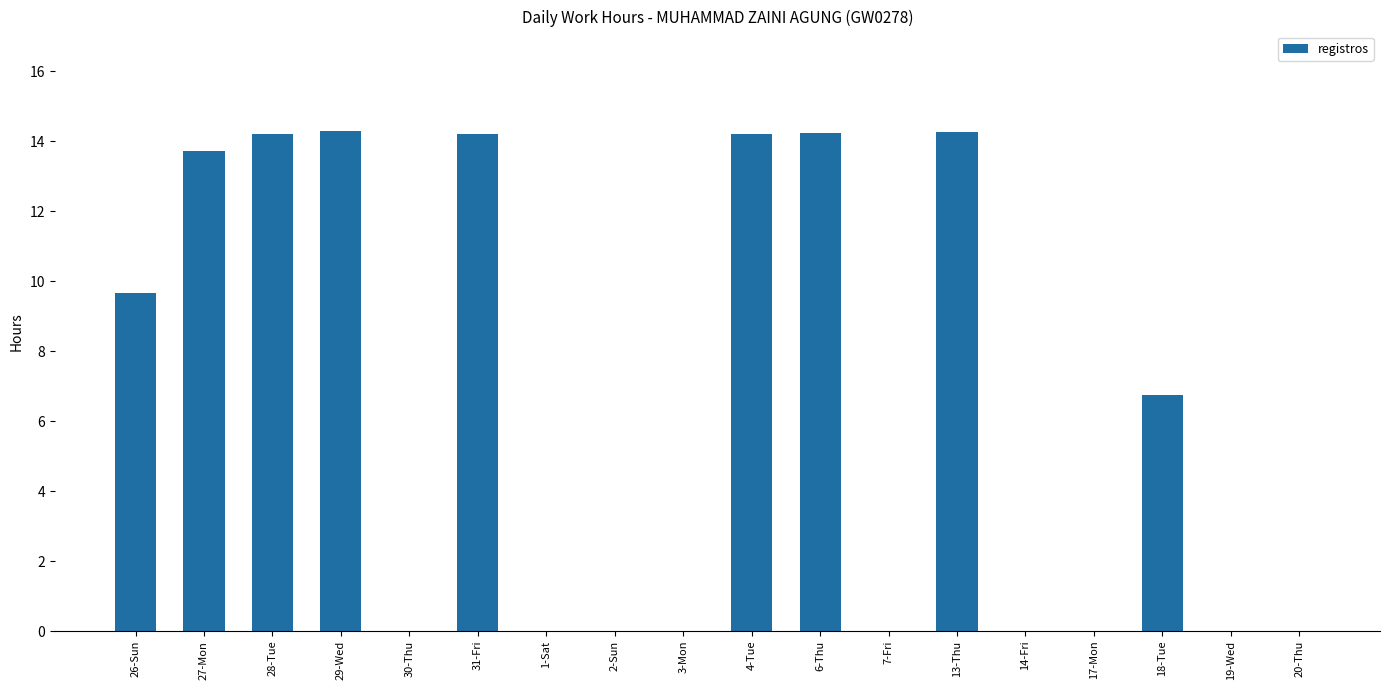

What is the greatest value displayed?

14.3